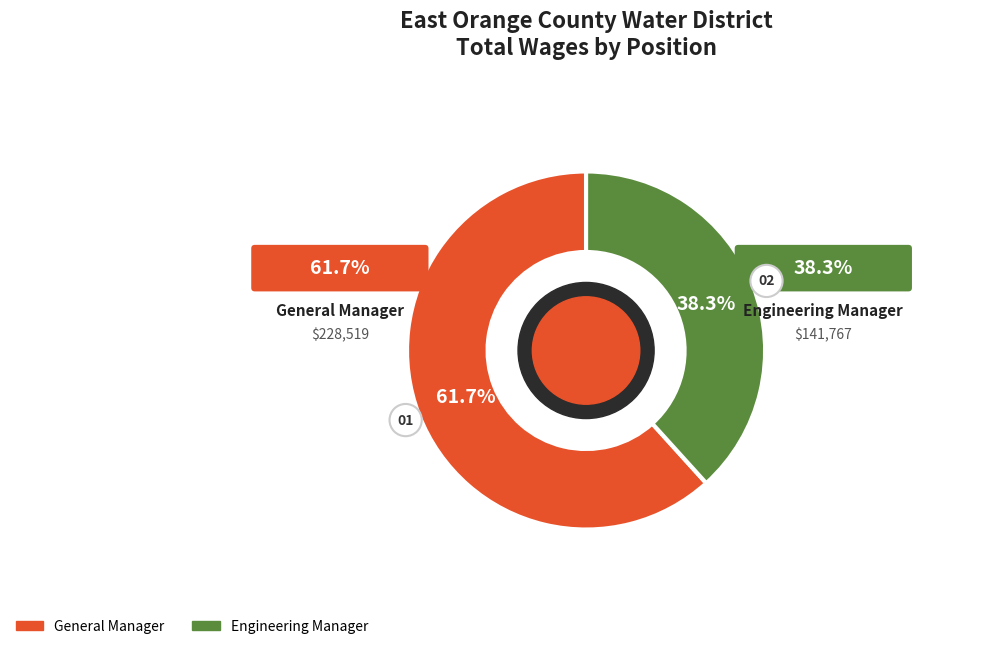

Does Engineering Manager account for over 50% of the chart?

No